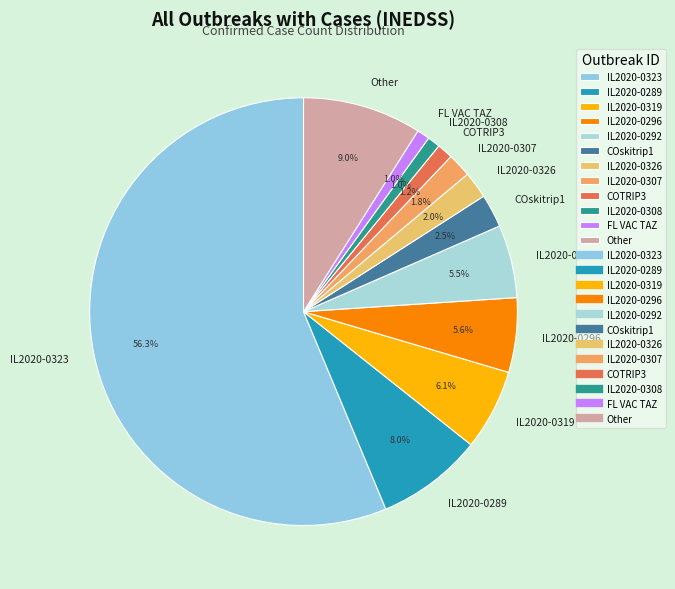

Between IL2020-0292 and IL2020-0323, which is larger?

IL2020-0323